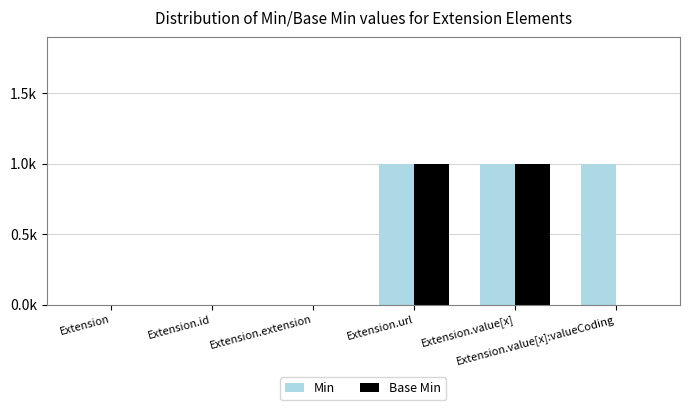

Are the bars horizontal?

No